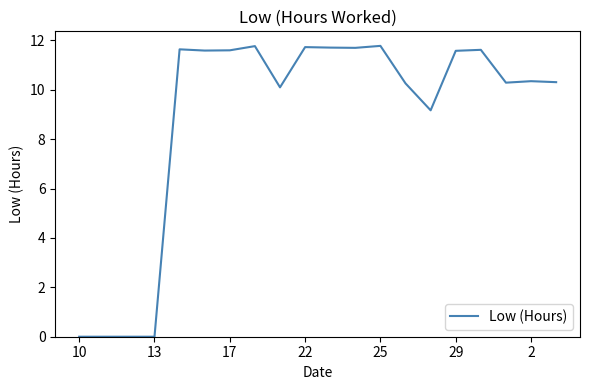

What is the difference between the maximum and minimum values?

11.8